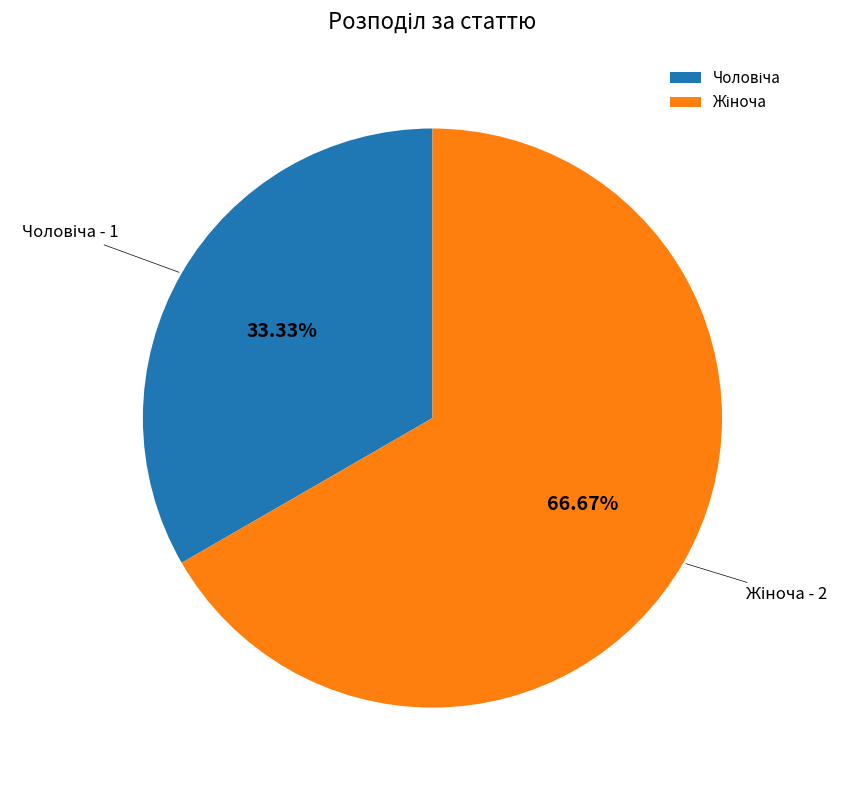

Does any single category account for the majority?

Yes